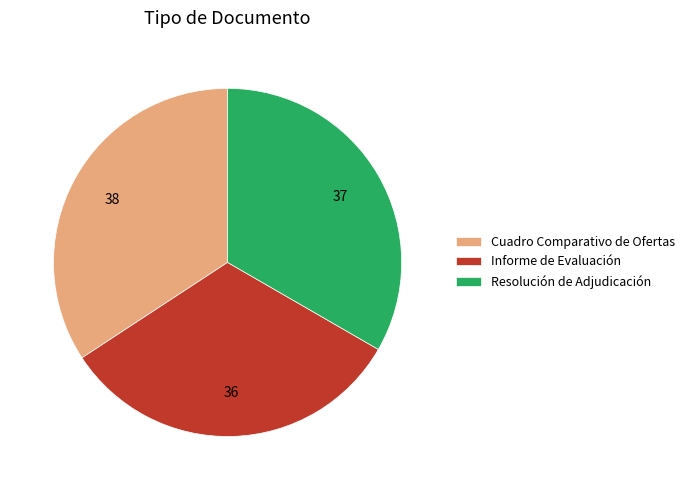

Is it true that Informe de Evaluación is 32% of the pie?

True